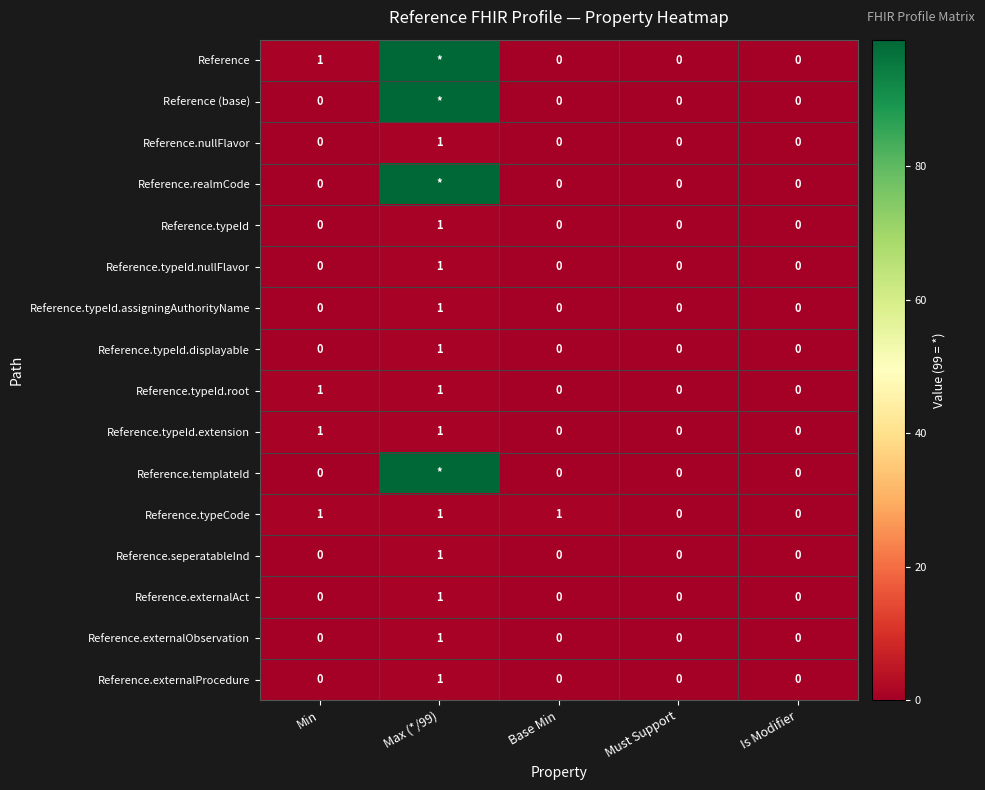

At which category is the sum across all series the highest?

Max (*/99)